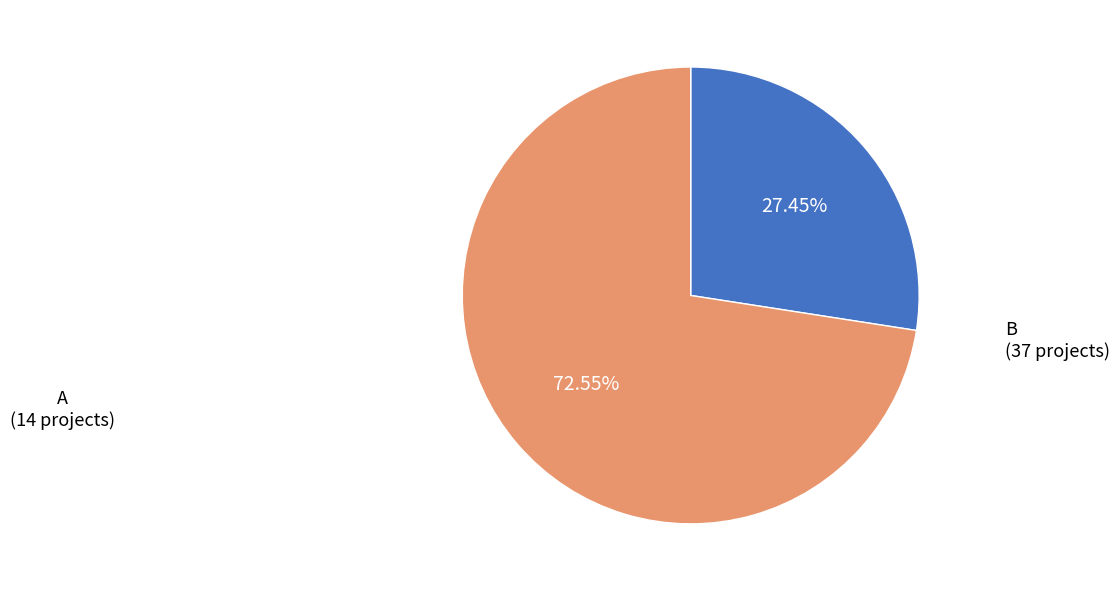

Is there any slice that represents more than half of the pie?

Yes